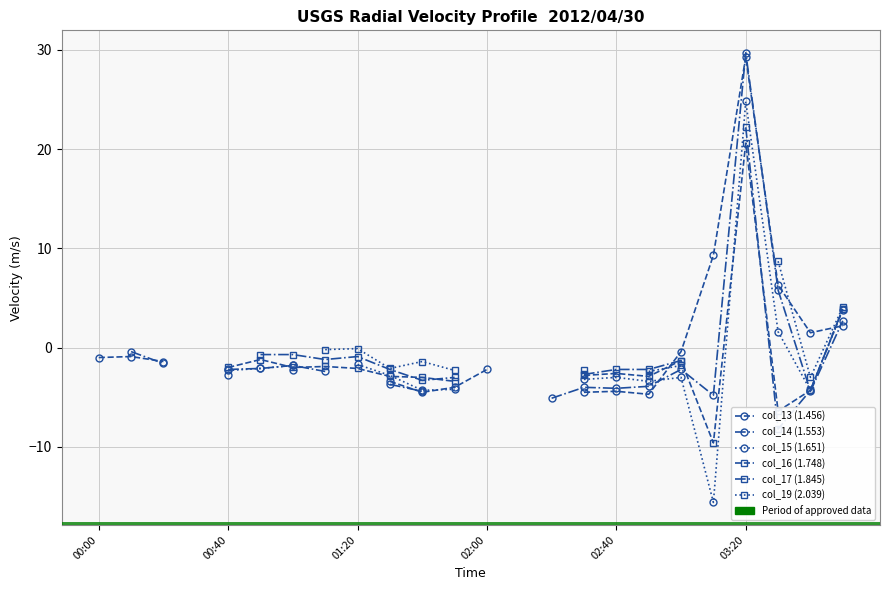

What is the difference between the second highest and minimum values in the col_17 (1.845) series?

5.1